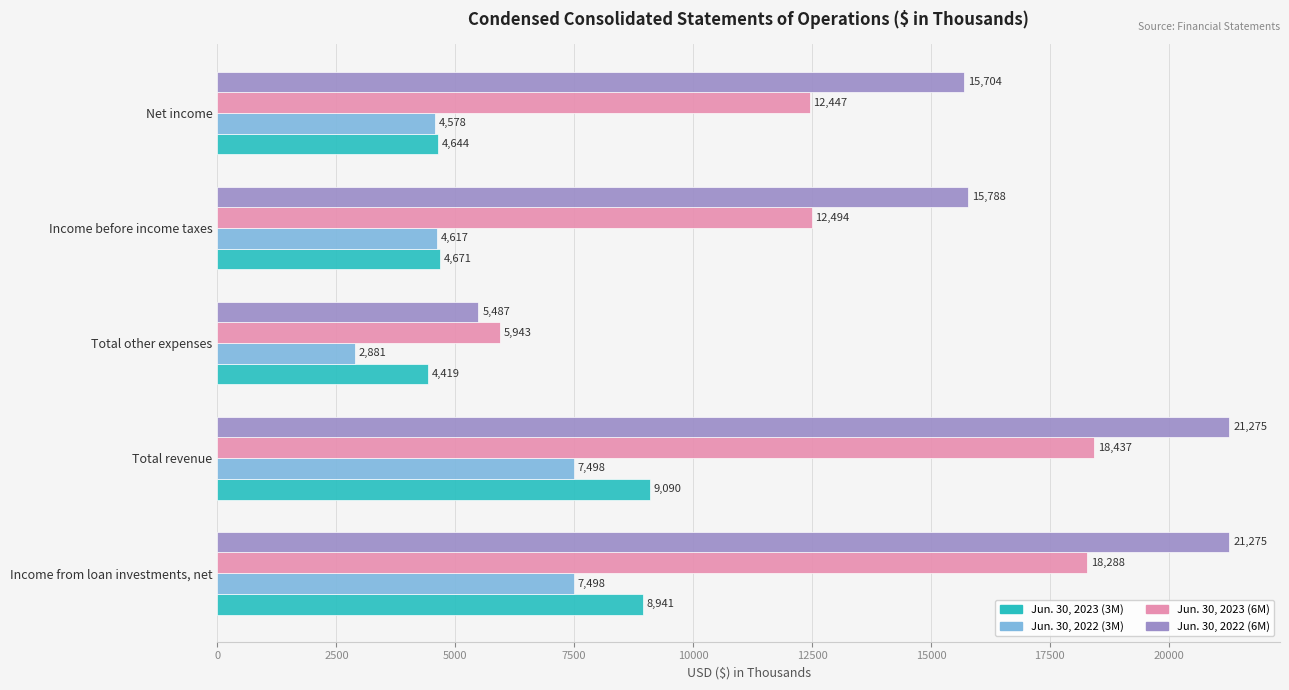

The value of Jun. 30, 2023 (3M) at Income from loan investments, net is 8941. True or false?

True